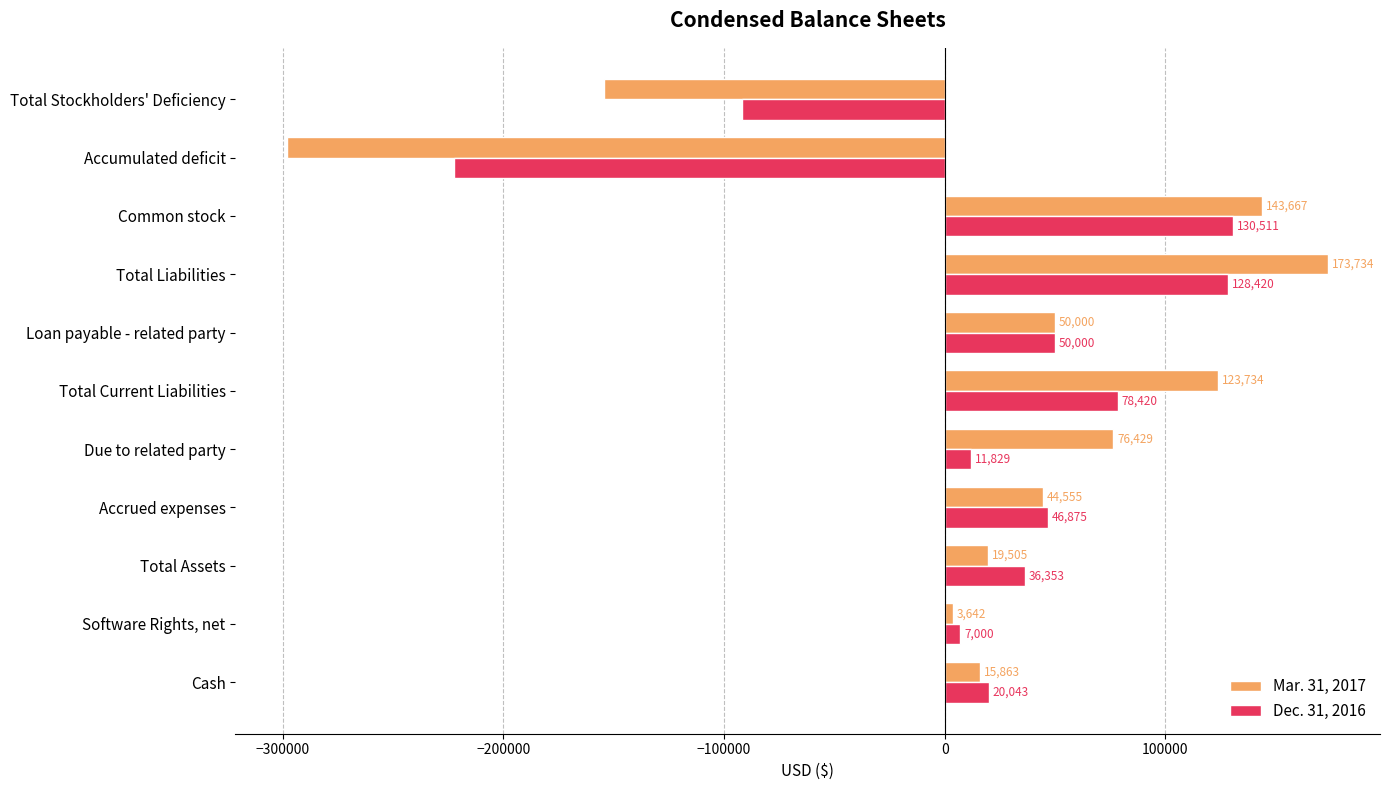

What are all the series names shown in the legend?

Mar. 31, 2017, Dec. 31, 2016